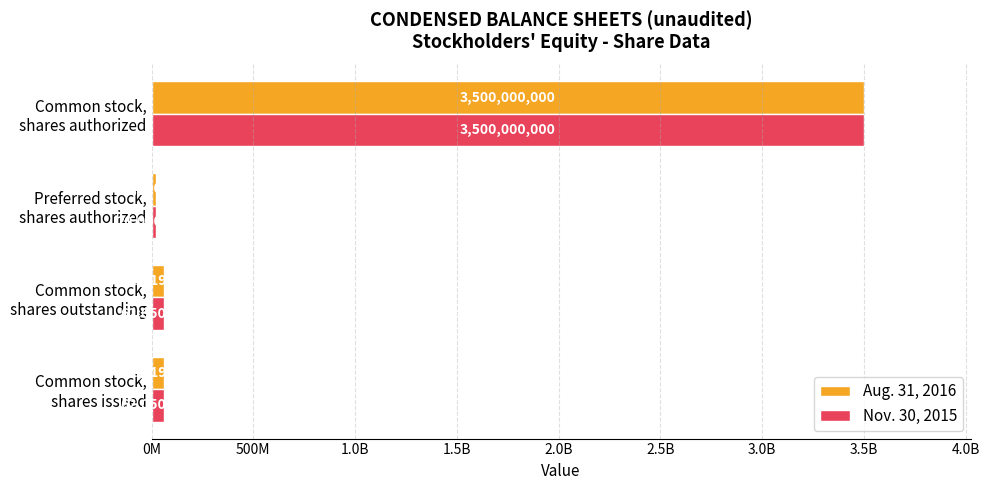

How many bars are there in total?

8